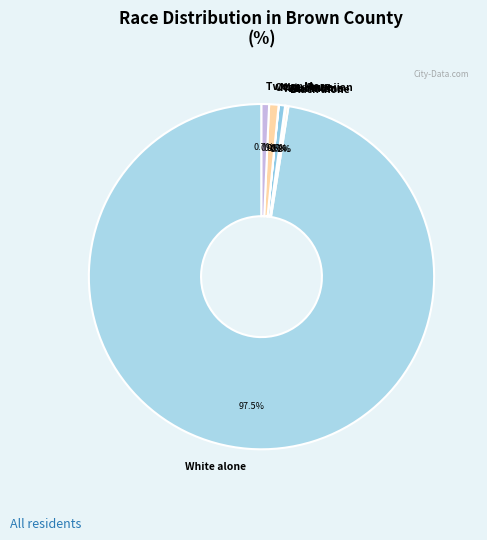

Is there any slice that represents more than half of the pie?

Yes